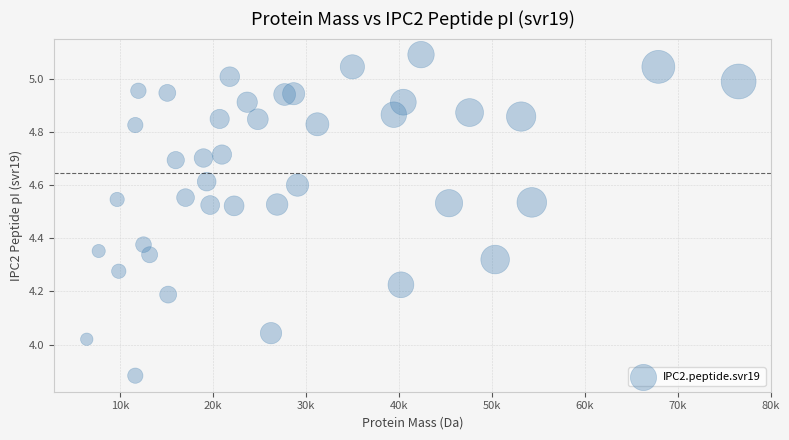

What is the range of X values (max minus min)?

70133.6